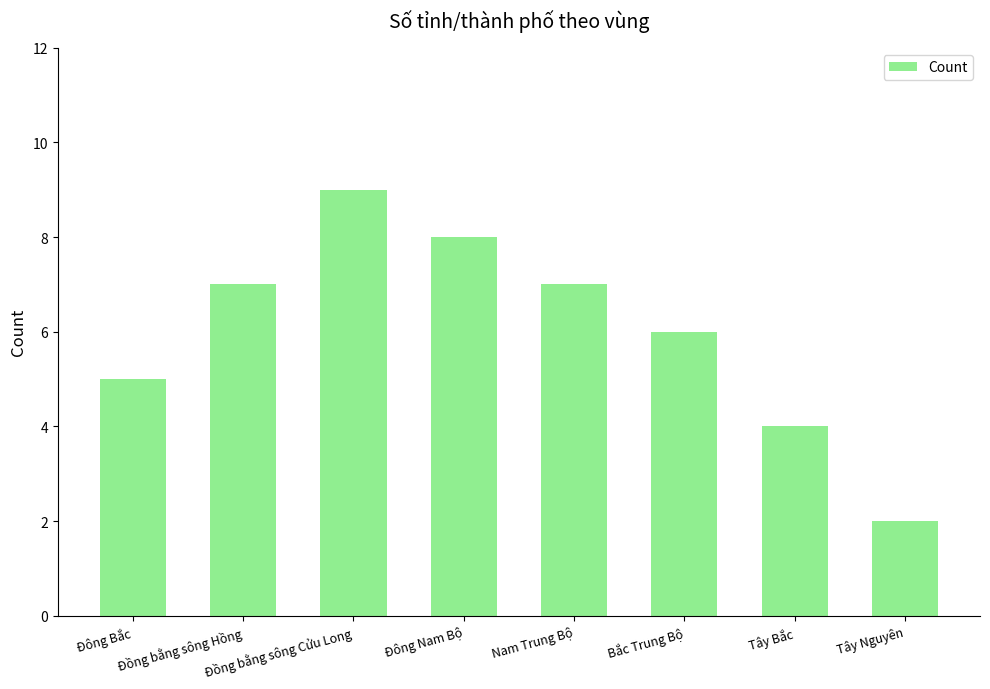

The chart shows a value of 2 at Tây Nguyên. True or false?

True